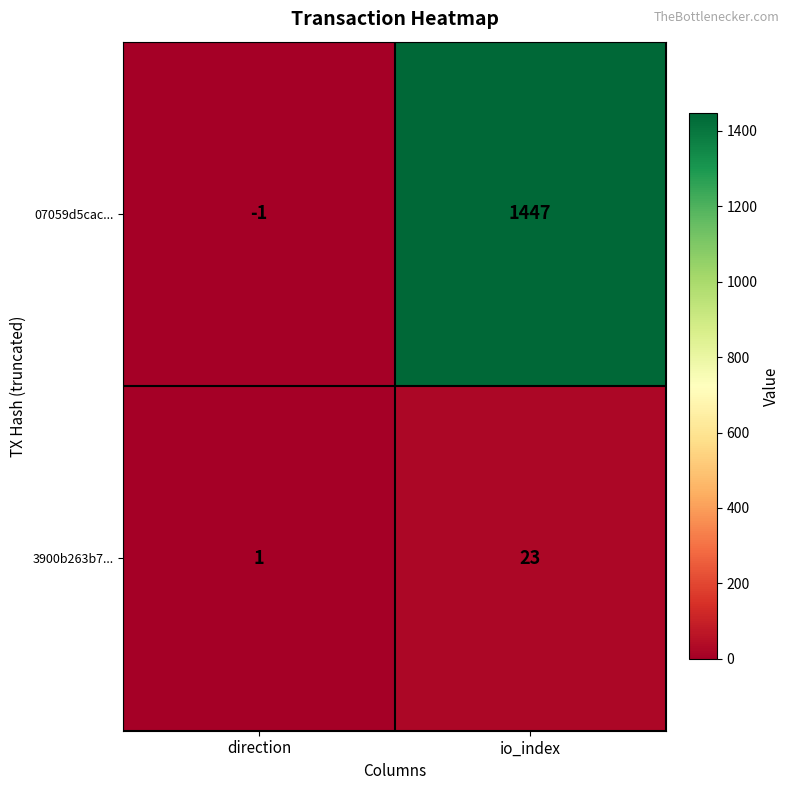

What is the maximum value shown in the chart?

1447